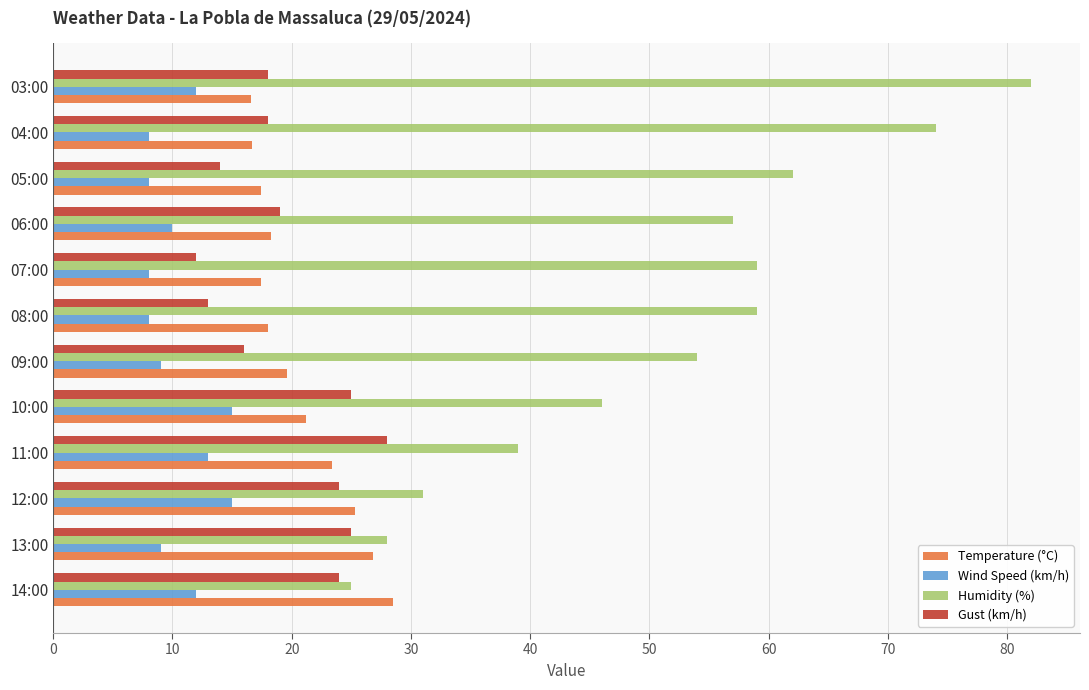

Count the Wind Speed (km/h) values in the range 8 to 13.

10